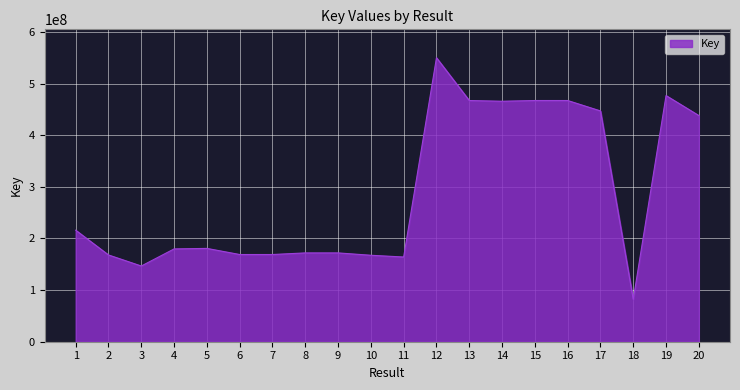

Which has a higher value, 12 or 6?

12